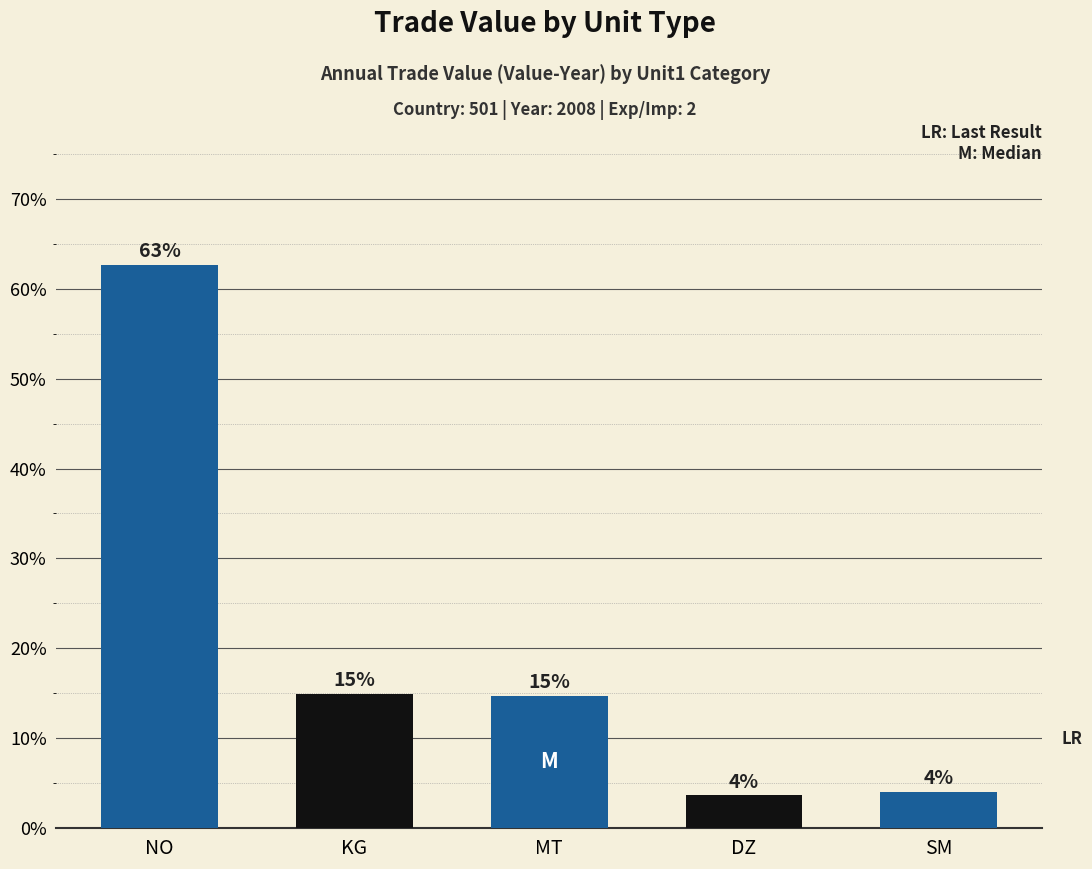

What is the change in value from NO to MT?

-47.9